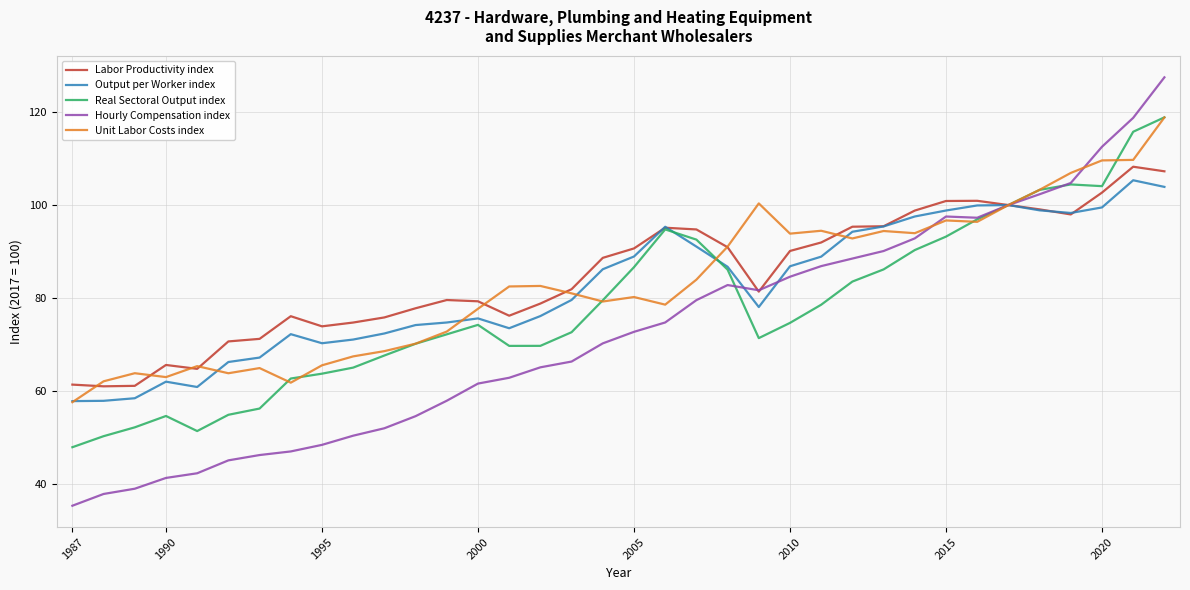

Which series has the largest range (max minus min)?

Hourly Compensation index